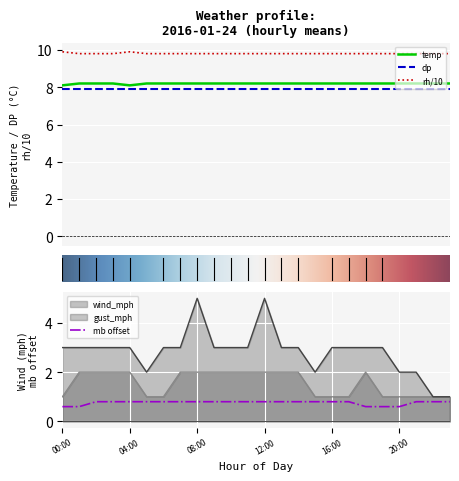

The value of mb offset at 16:00 is 1.4. True or false?

False